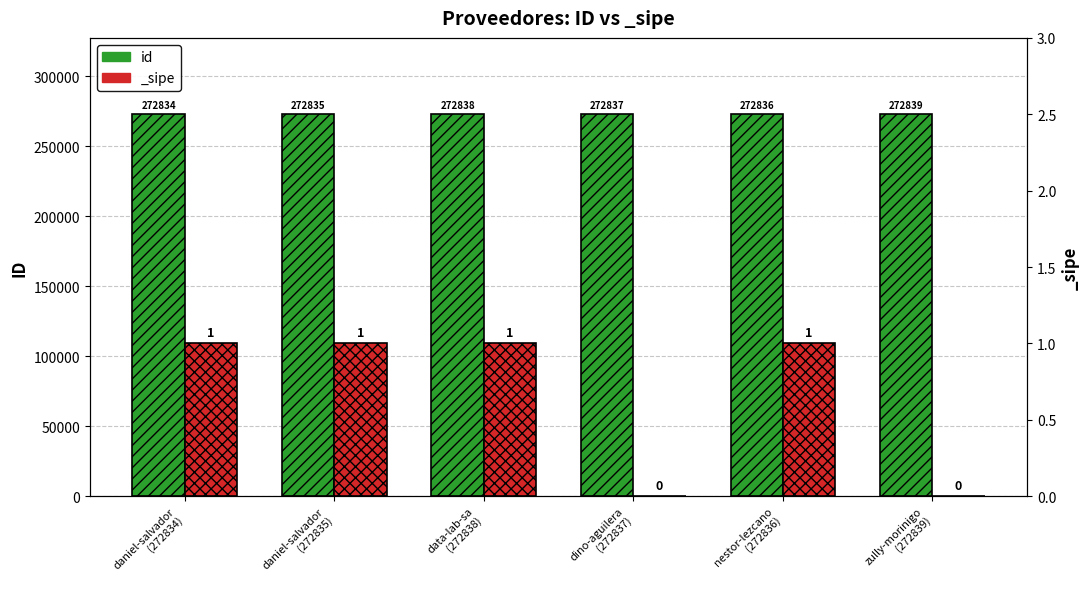

List the labels in order of value, smallest first.

daniel-salvador
(272834), daniel-salvador
(272835), nestor-lezcano
(272836), dino-aguilera
(272837), data-lab-sa
(272838), zully-morinigo
(272839)